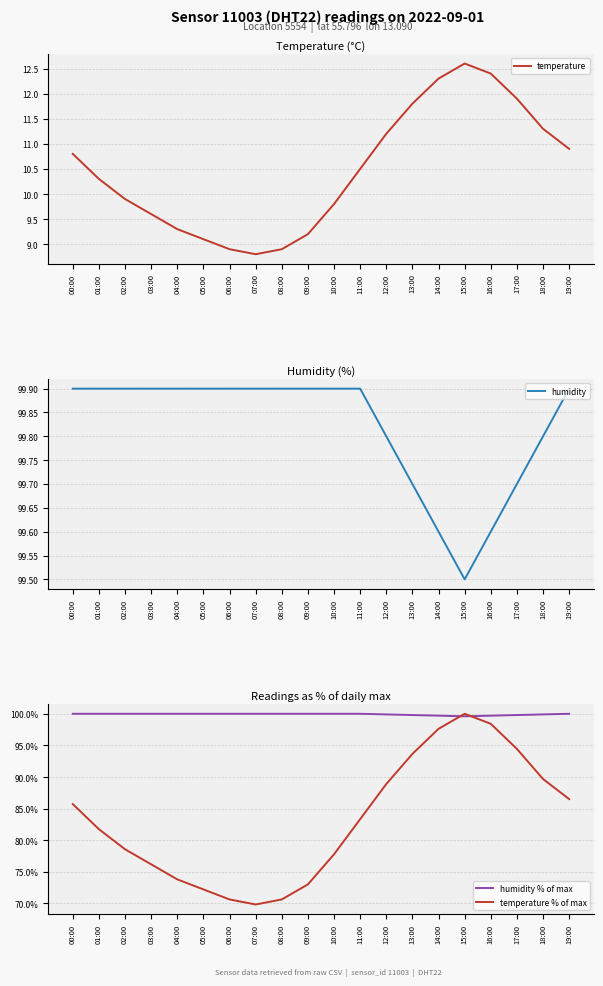

At which label does temperature % of max first exceed 83?

00:00